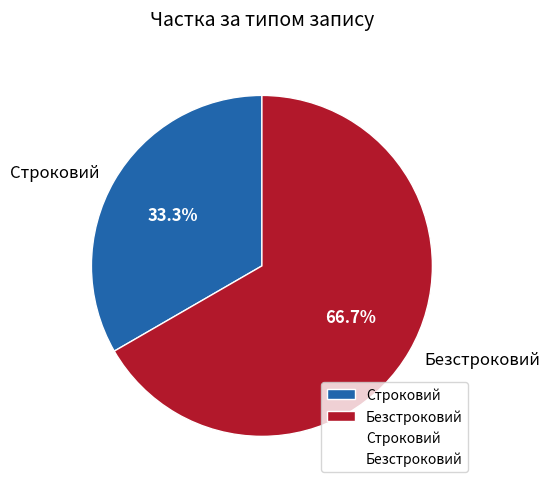

To the nearest percent, what is the combined percentage of Безстроковий and Строковий?

100%